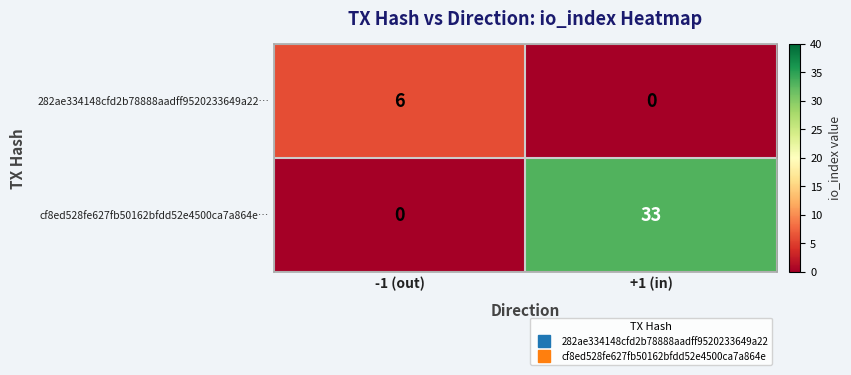

At +1 (in), list the series in order from largest to smallest.

cf8ed528fe627fb50162bfdd52e4500ca7a864e…, 282ae334148cfd2b78888aadff9520233649a22…